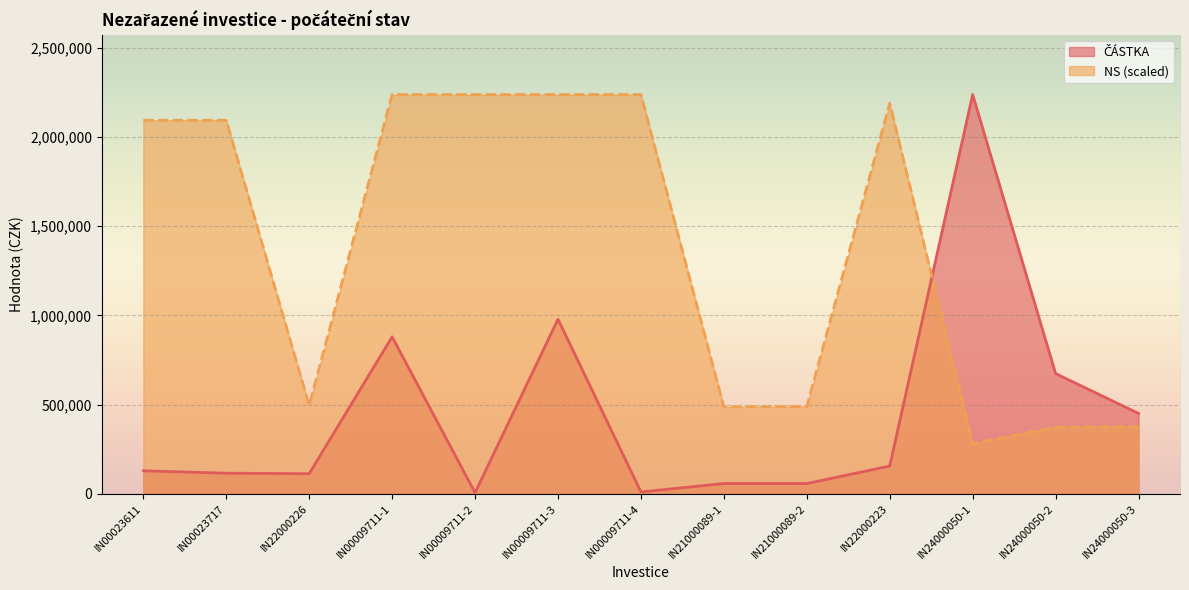

Which series has the largest total across all categories?

NS (scaled)